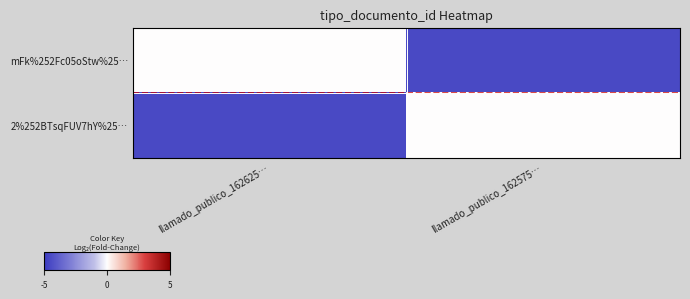

What is the total value across all series at llamado_publico_162575…?

-4.5